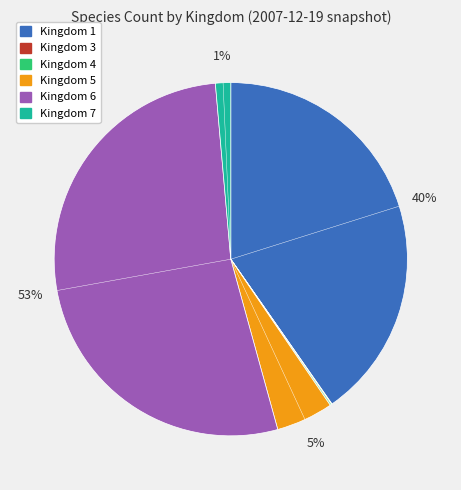

Is there a majority slice in this chart?

Yes